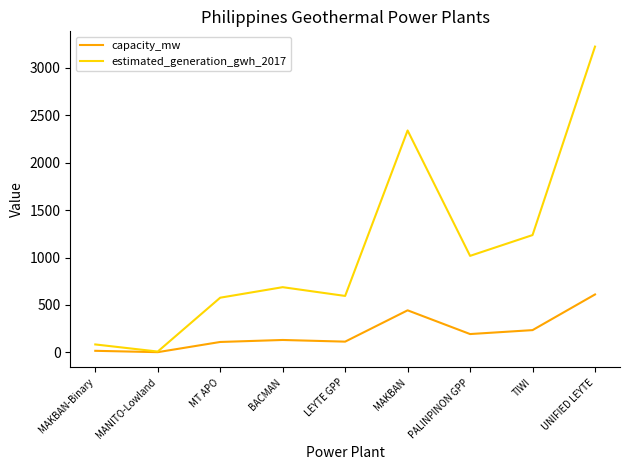

True or false: estimated_generation_gwh_2017 has a value of 2340.0 at MAKBAN.

True